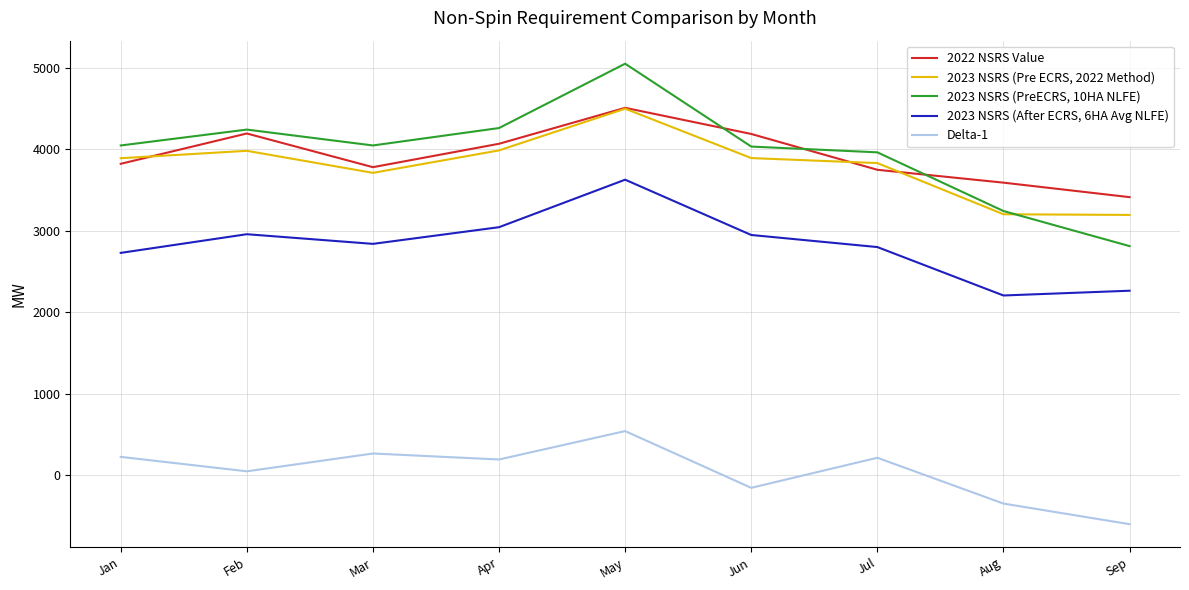

Which series changed the most between Apr and Sep?

2023 NSRS (PreECRS, 10HA NLFE)